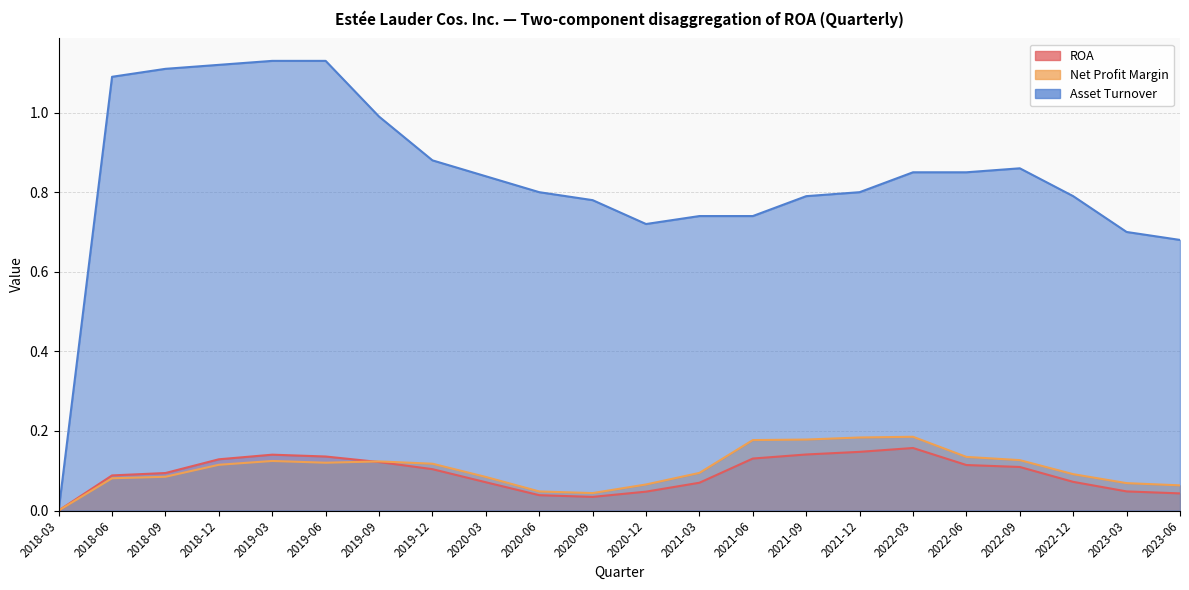

The ROA series shows 0.1 at 2018-12. True or false?

True